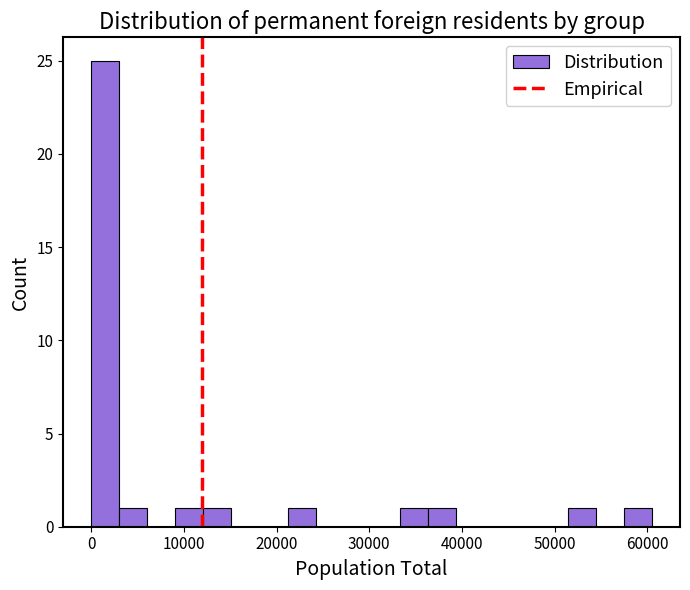

Read against the x-axis, roughly where is the centre of the tallest bar?

2000